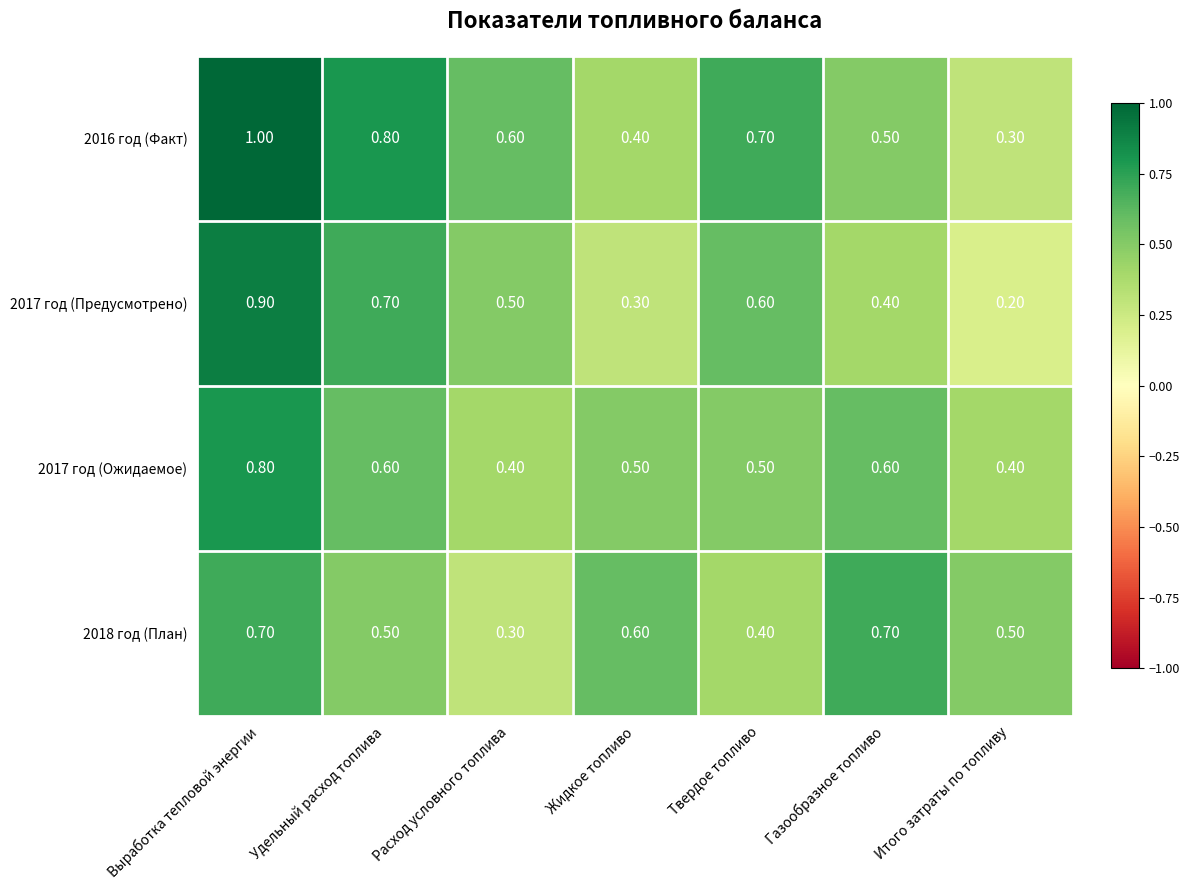

At which category does the chart reach its minimum across all series?

Итого затраты по топливу